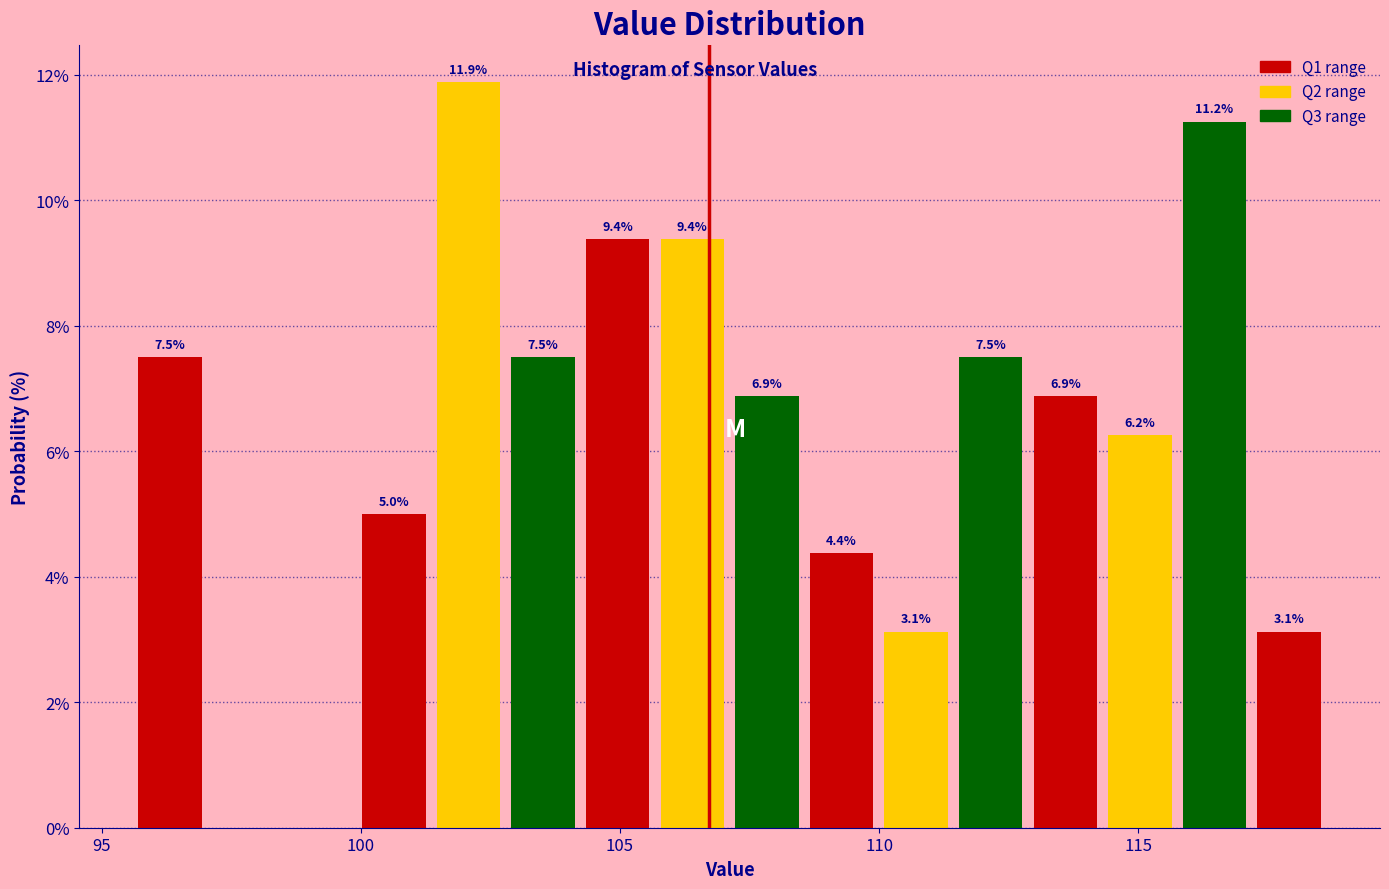

Read against the x-axis, roughly where is the centre of the tallest bar?

102.0